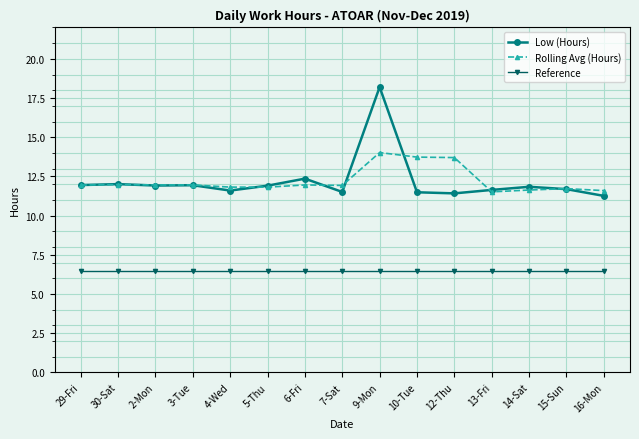

What is the difference between the highest and lowest values at 12-Thu?

7.2